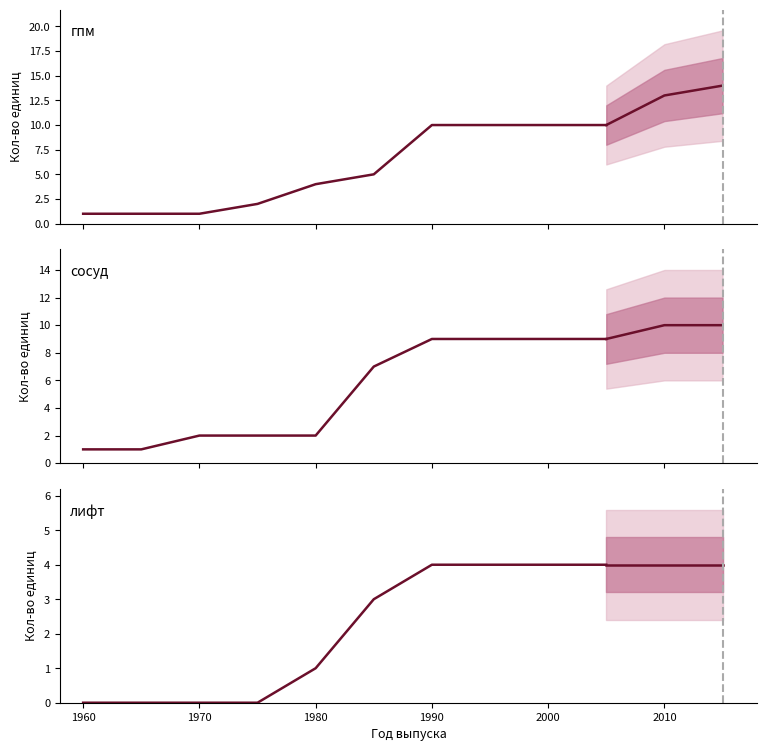

The value of сосуд at 1990 is 3. True or false?

False